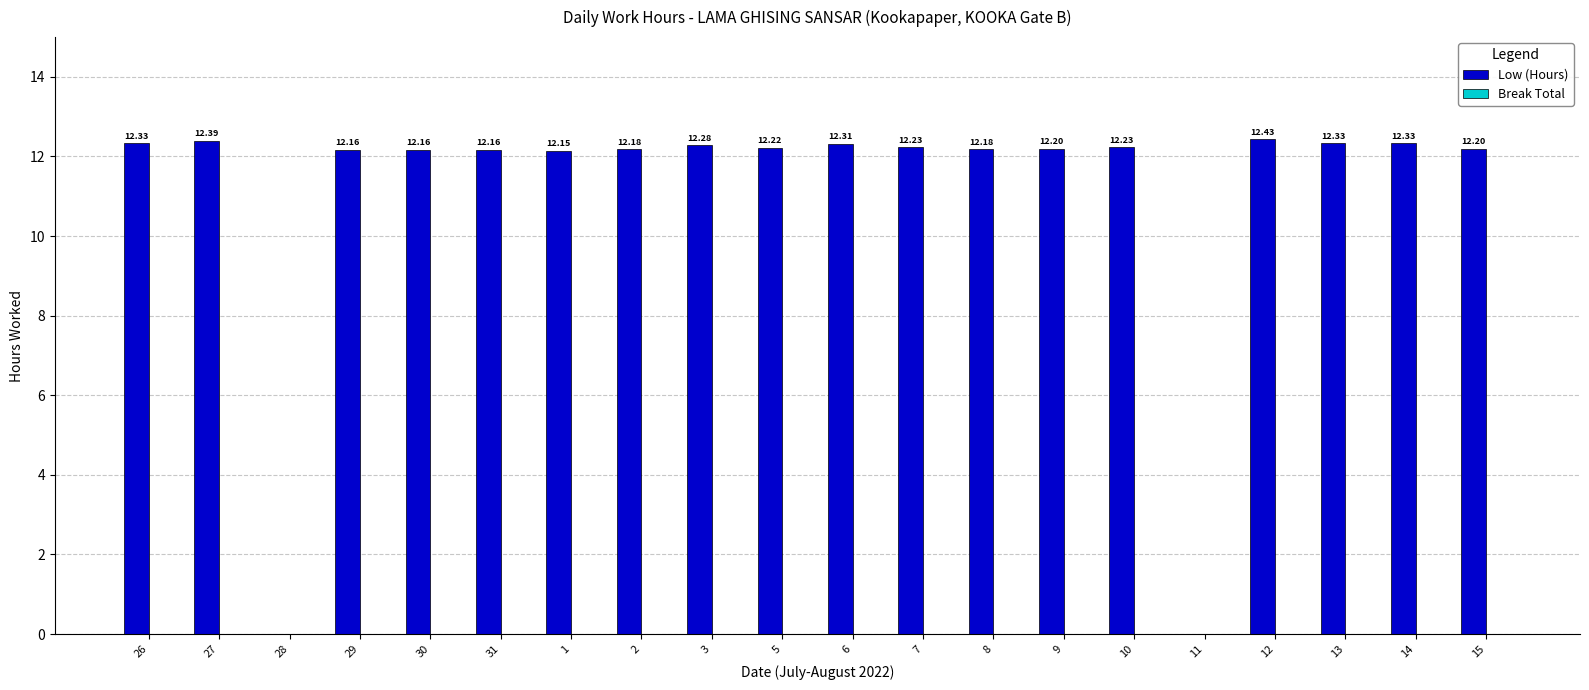

What is the change in value from 31 to 10?

+0.1